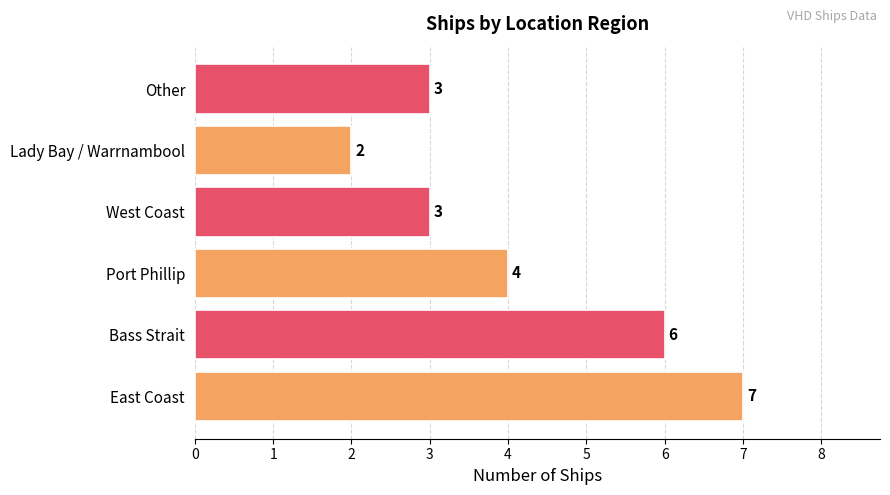

What is the difference between the maximum and second lowest values?

4